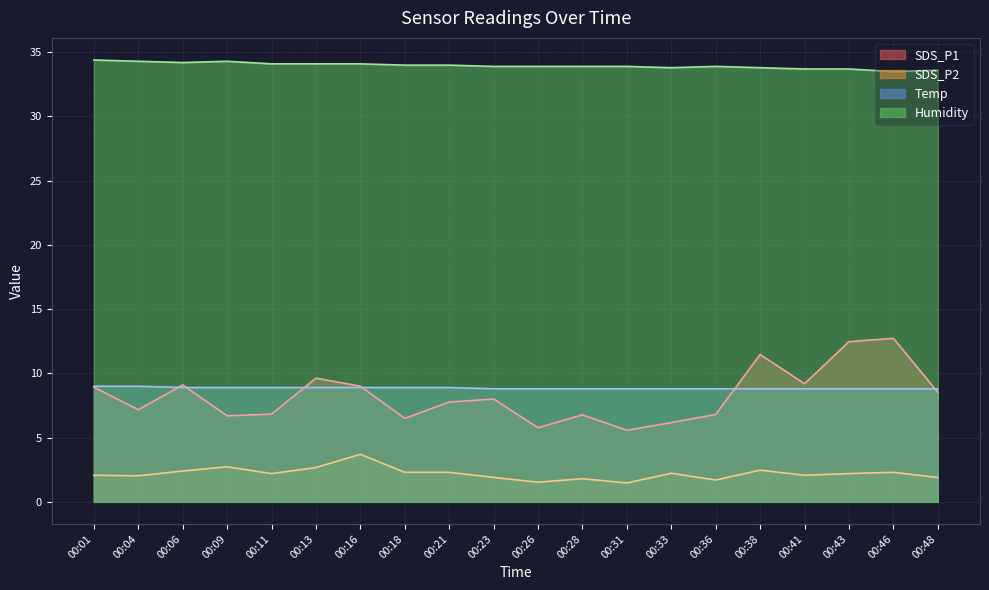

Count the number of data series in this chart.

4